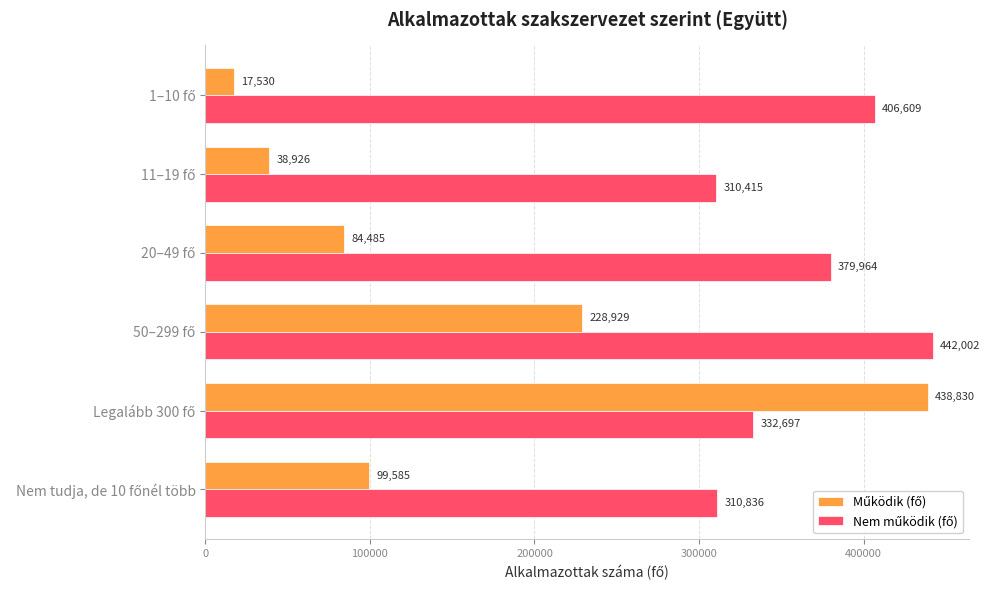

What is the minimum value shown in the chart?

17530